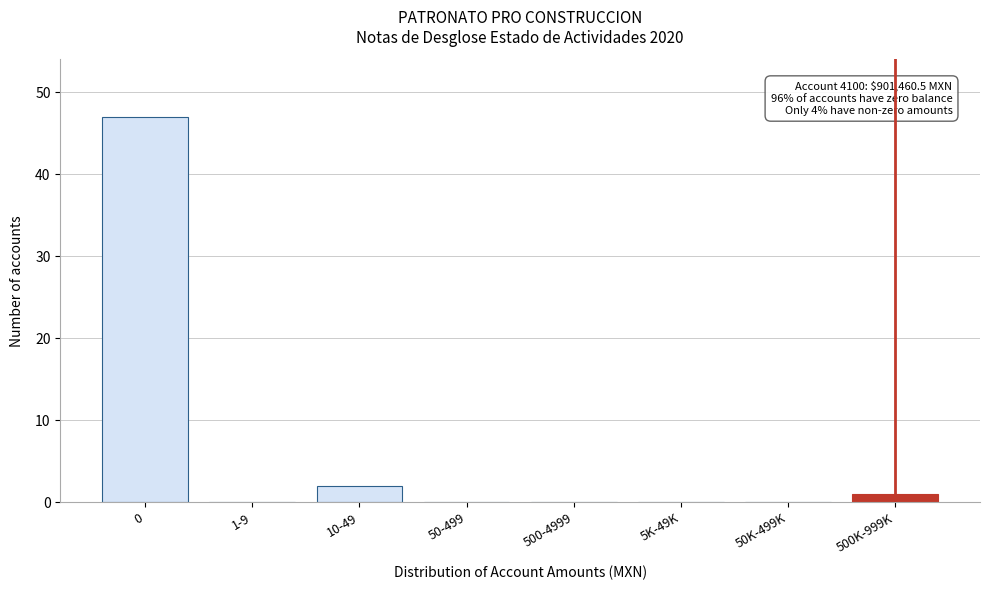

Reading left to right, list all the values displayed in this chart.

0=47	1-9=0	10-49=2	50-499=0	500-4999=0	5K-49K=0	50K-499K=0	500K-999K=1